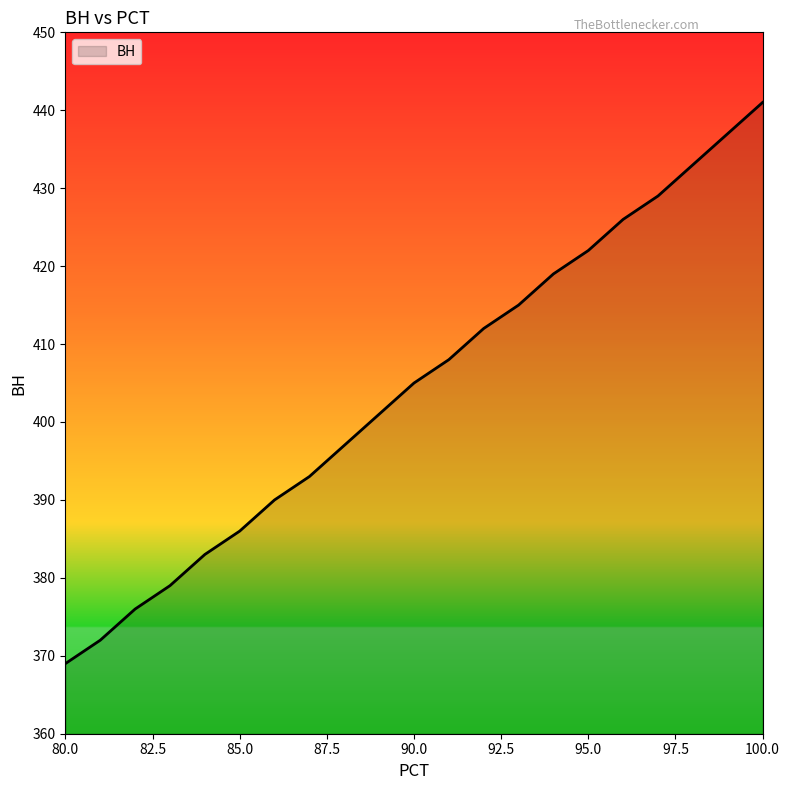

What is the minimum value shown in the chart?

369